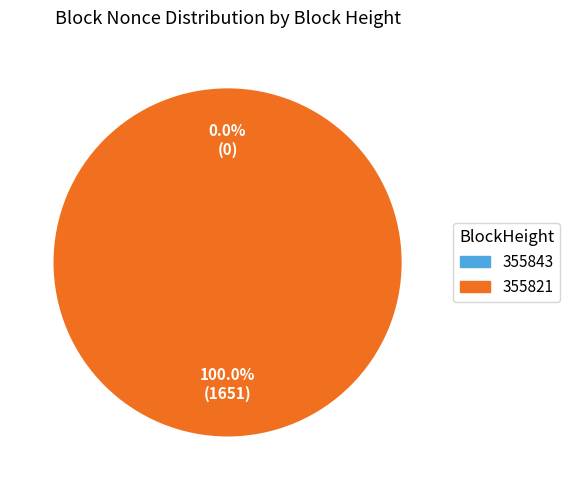

To the nearest percent, what is the difference between the 355843 and 355821 slice percentages?

100%